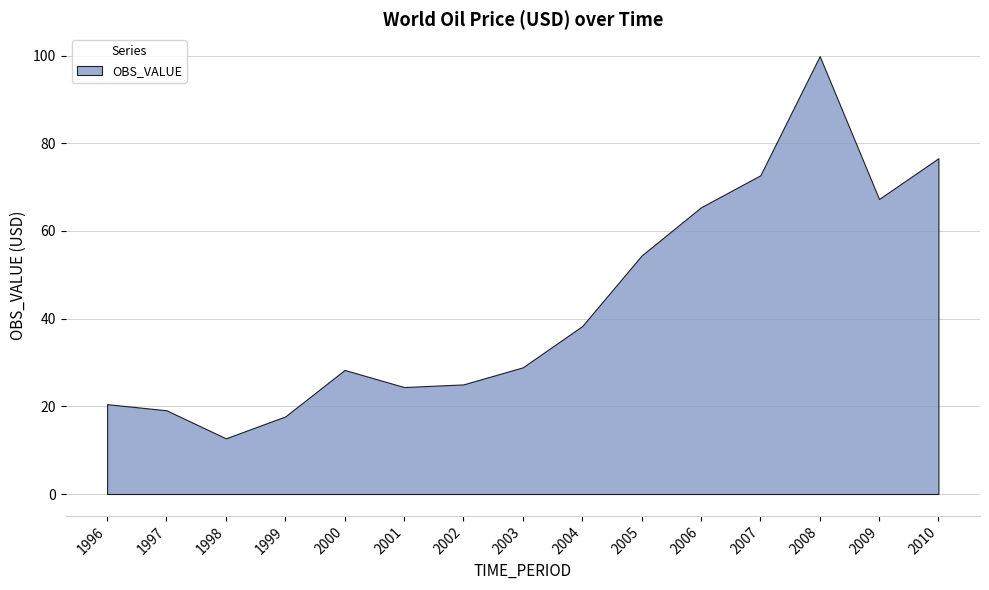

How many points are higher than both their immediate neighbors (excluding endpoints)?

2